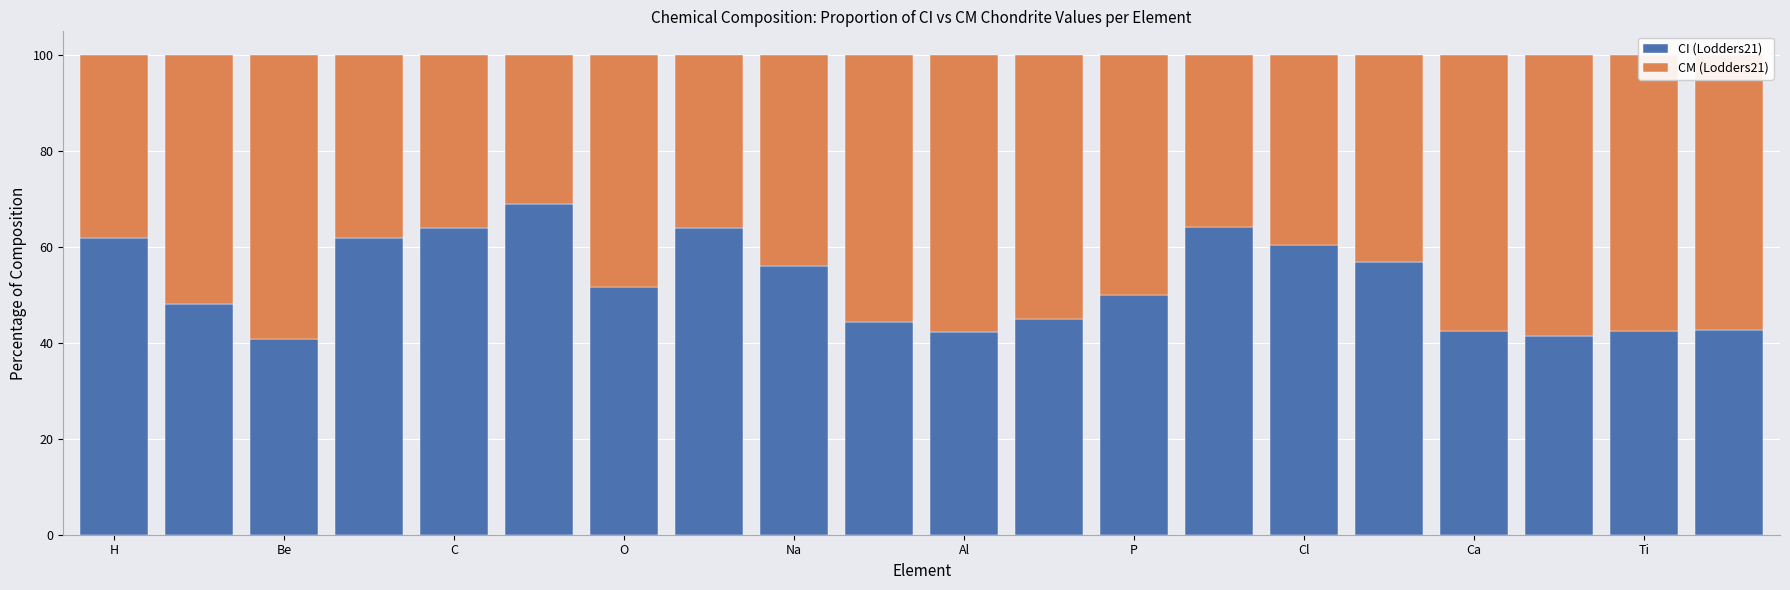

What is the maximum value for CI (Lodders21)?

69.1